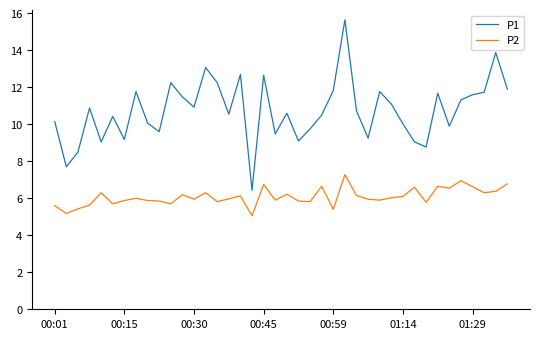

At how many categories does at least one series exceed 13?

3